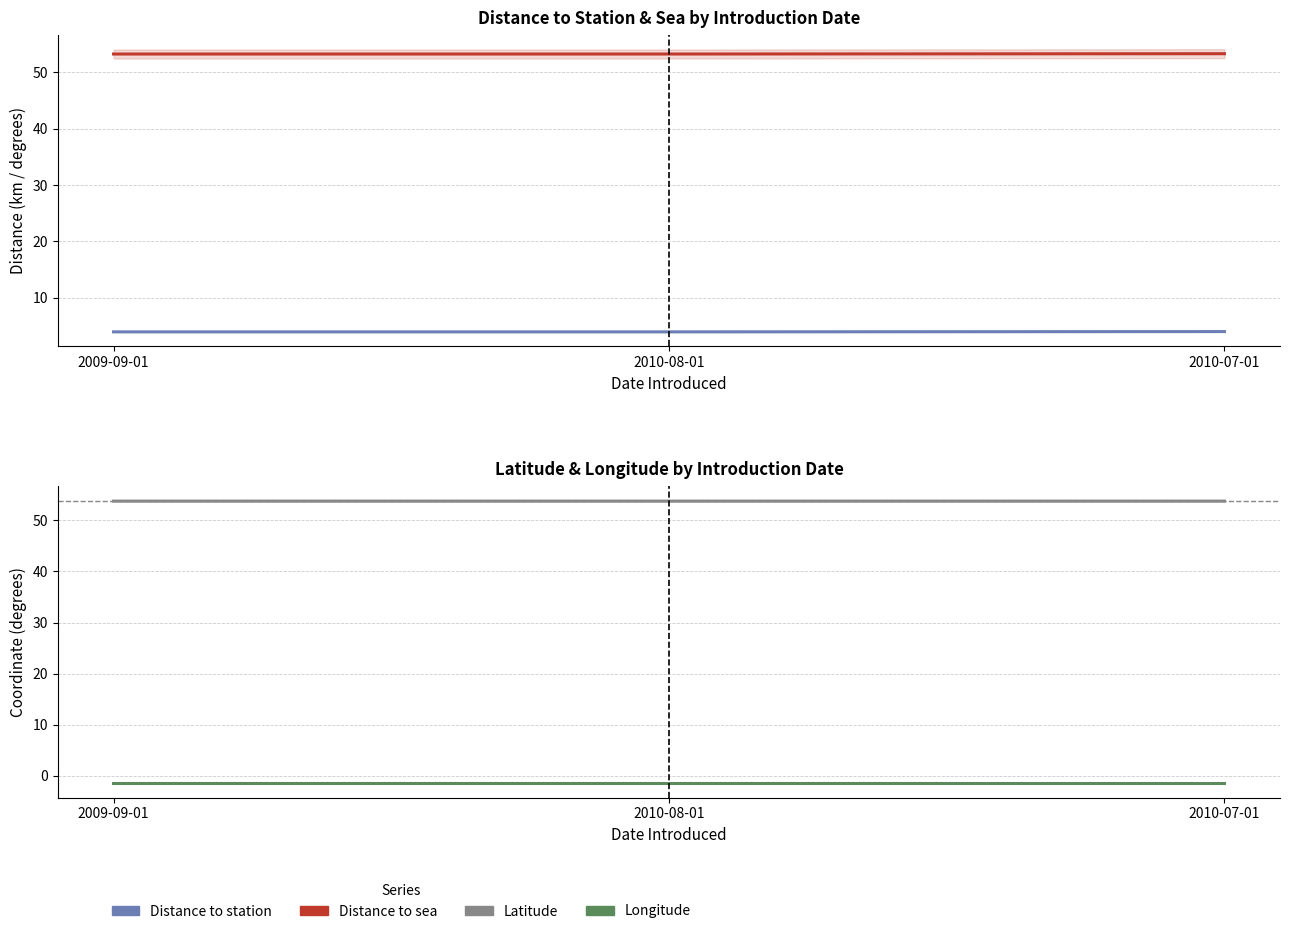

What is the total value across all series at 2009-09-01?

109.5